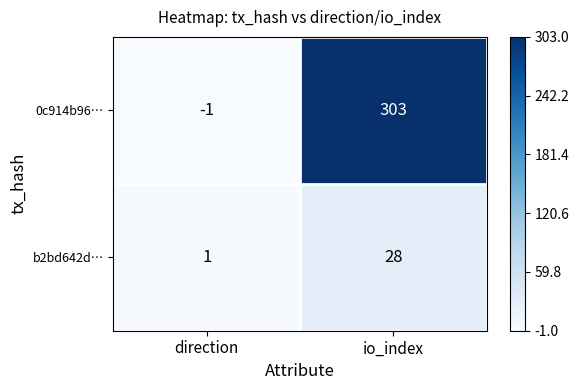

True or false: 0c914b96… has a value of 303 at io_index.

True